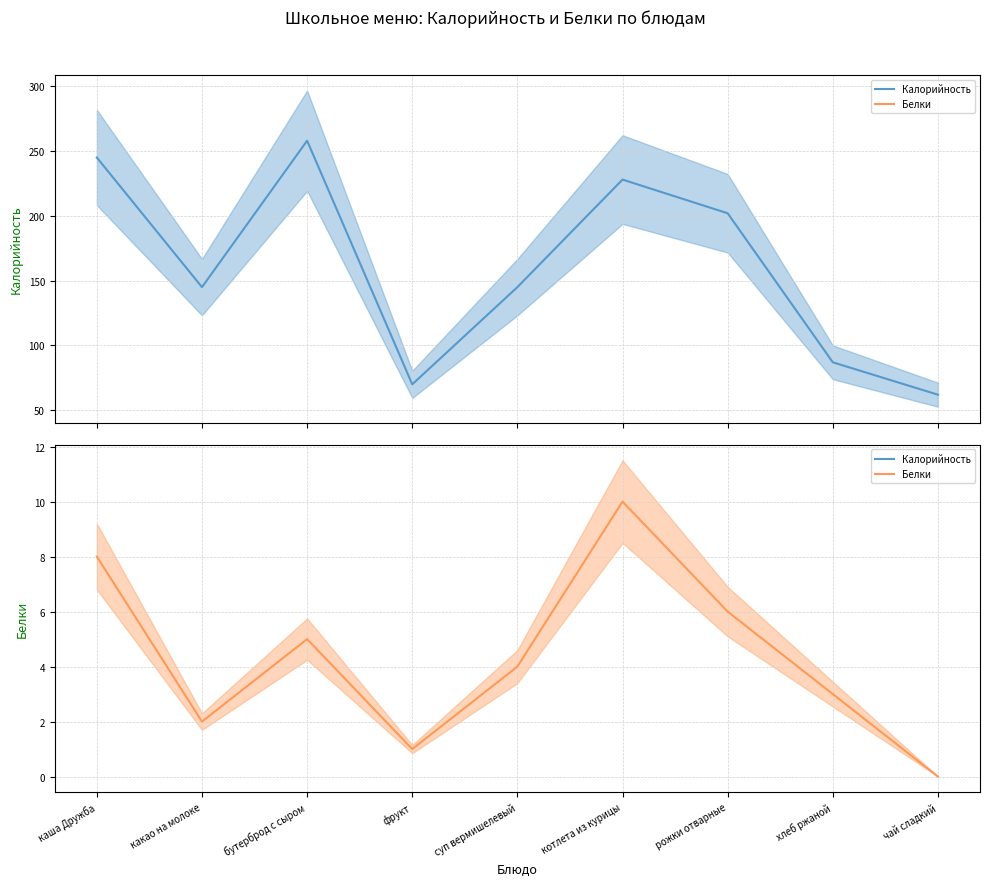

What are all the series names shown in the legend?

Калорийность, Белки